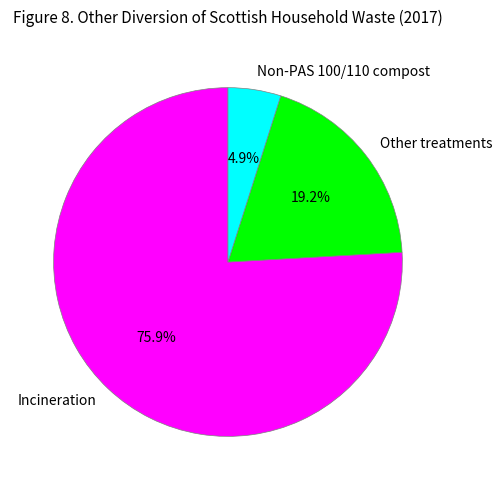

Count the number of slices in the pie.

3